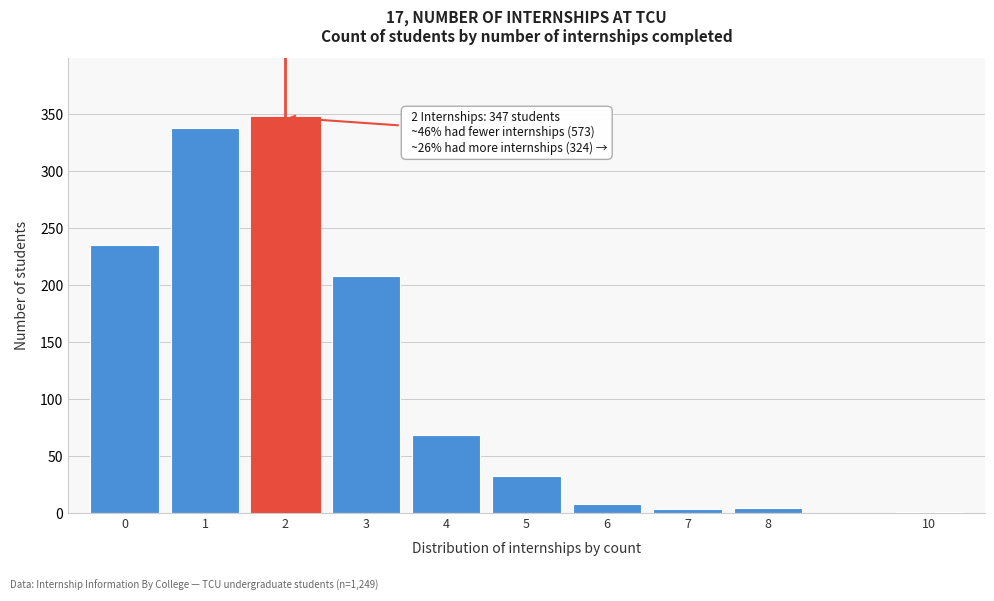

Is it true that the value at 3 is 208?

True